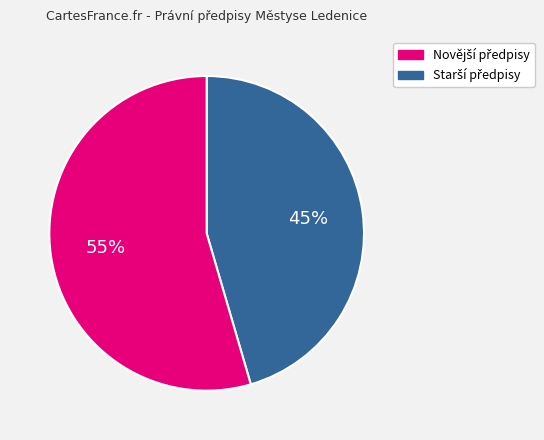

Is there any slice that represents more than half of the pie?

Yes